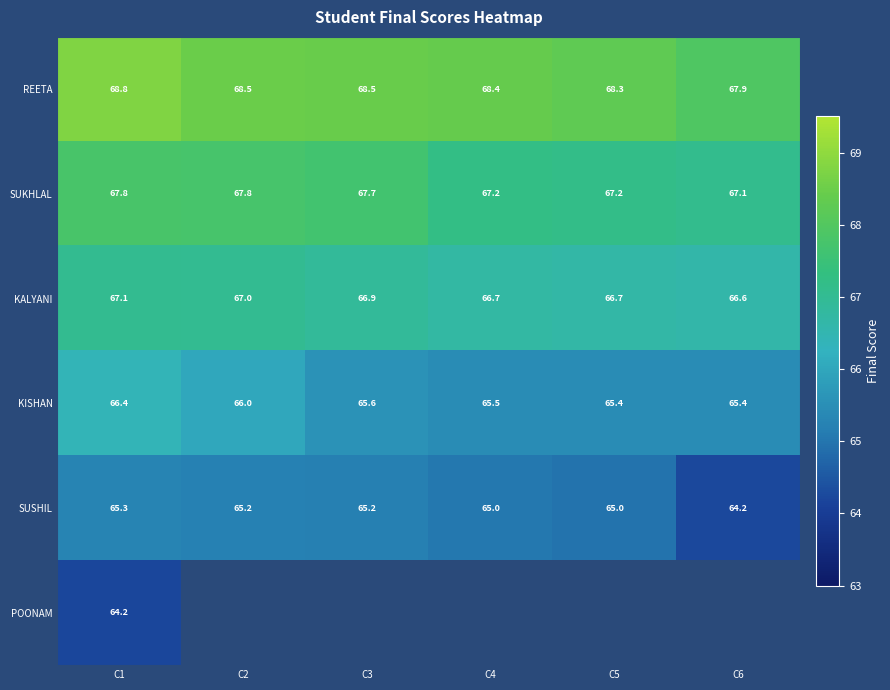

Rank the series by their average value, from highest to lowest.

REETA, SUKHLAL, KALYANI, KISHAN, SUSHIL, POONAM